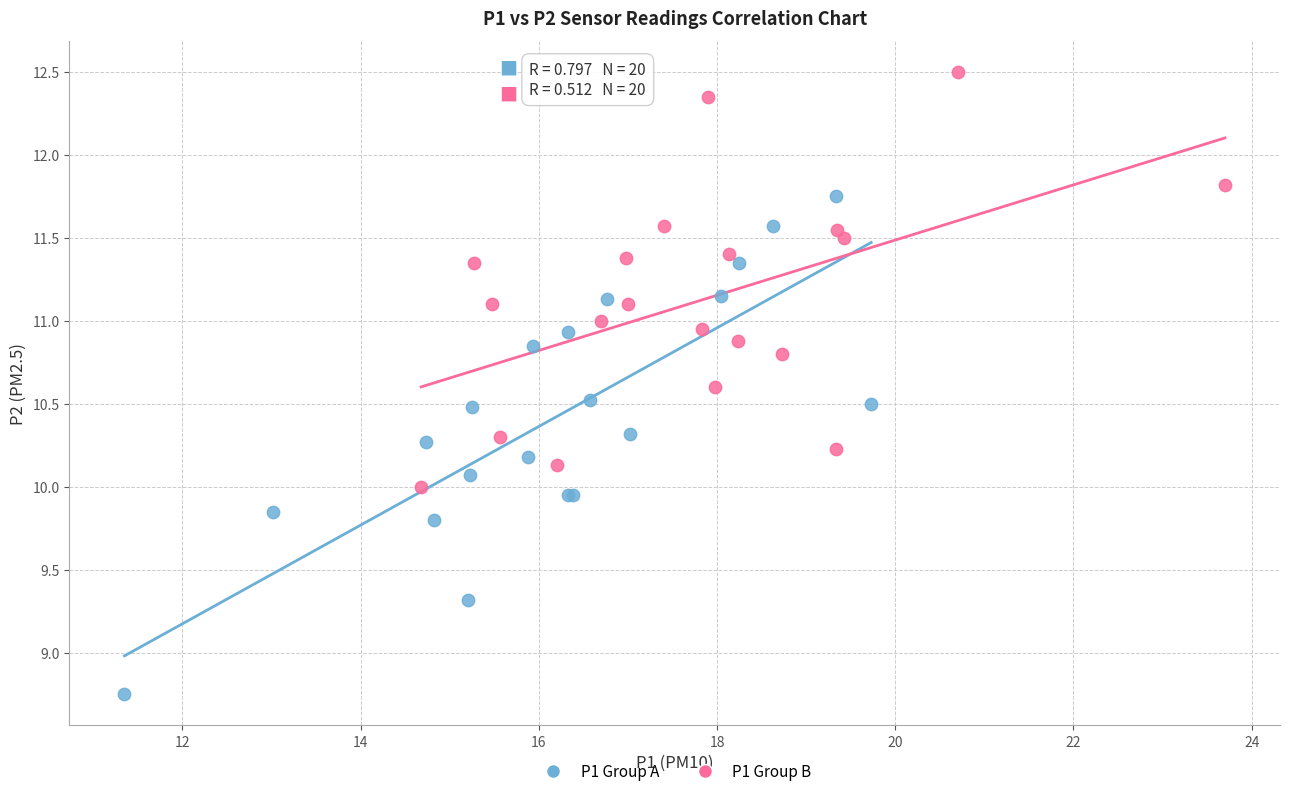

Which series contains the lowest Y value?

P1 Group A